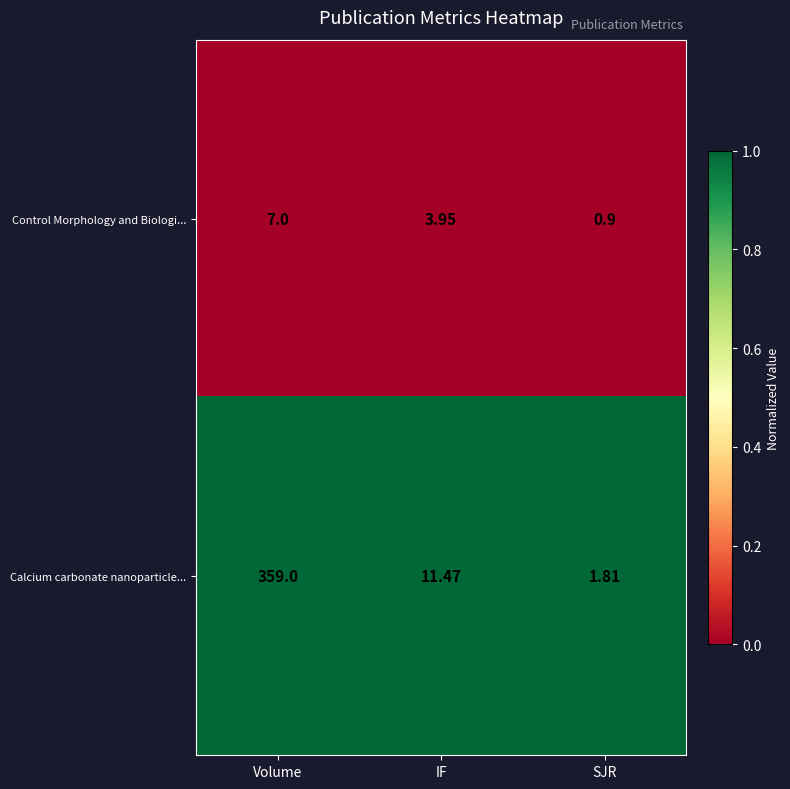

At which category is the sum across all series the highest?

Volume